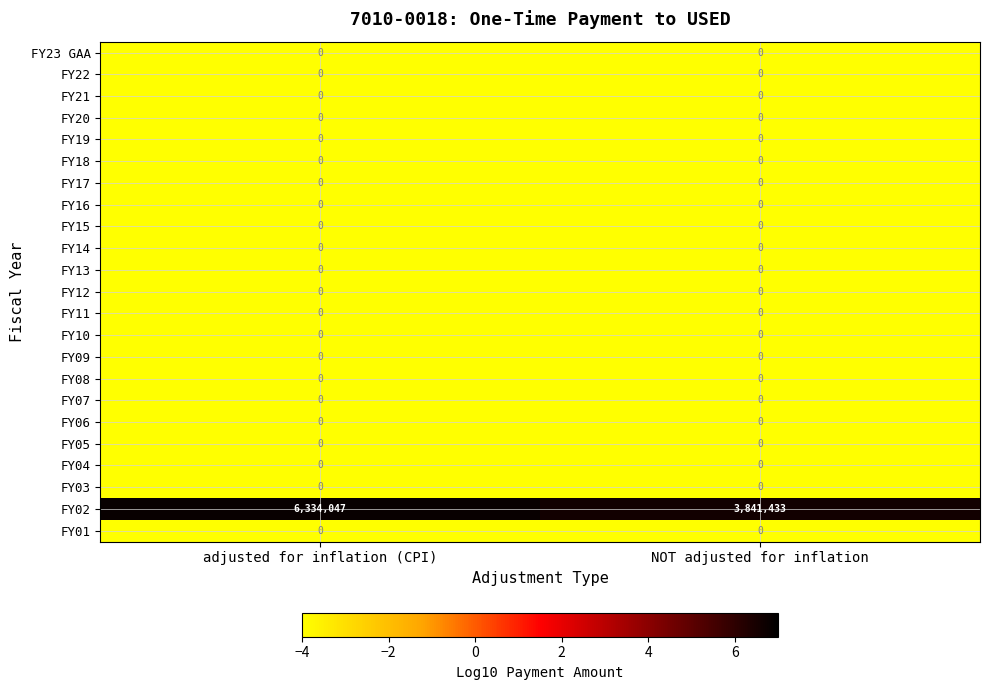

What is the total value across all series at NOT adjusted for inflation?

3841433